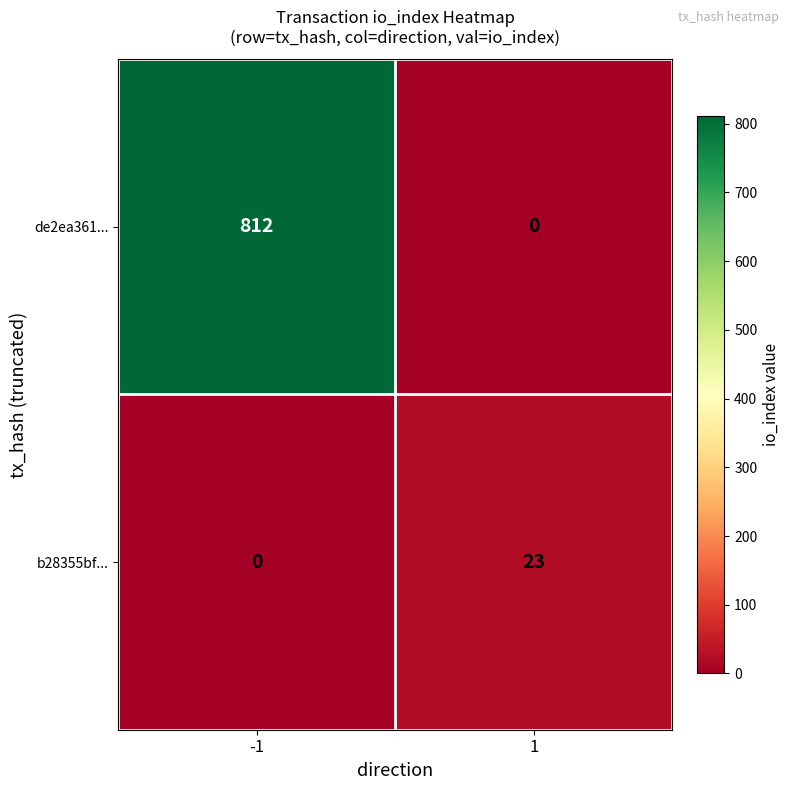

What is the highest value of the b28355bf... series?

23